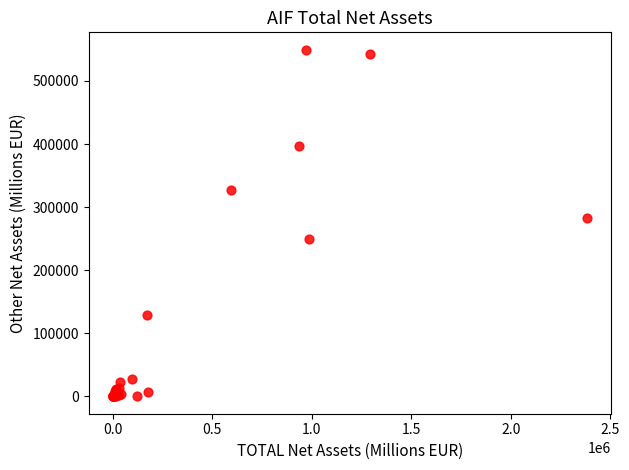

What Y value in the scatter plot is closest to 274793?

283550.9